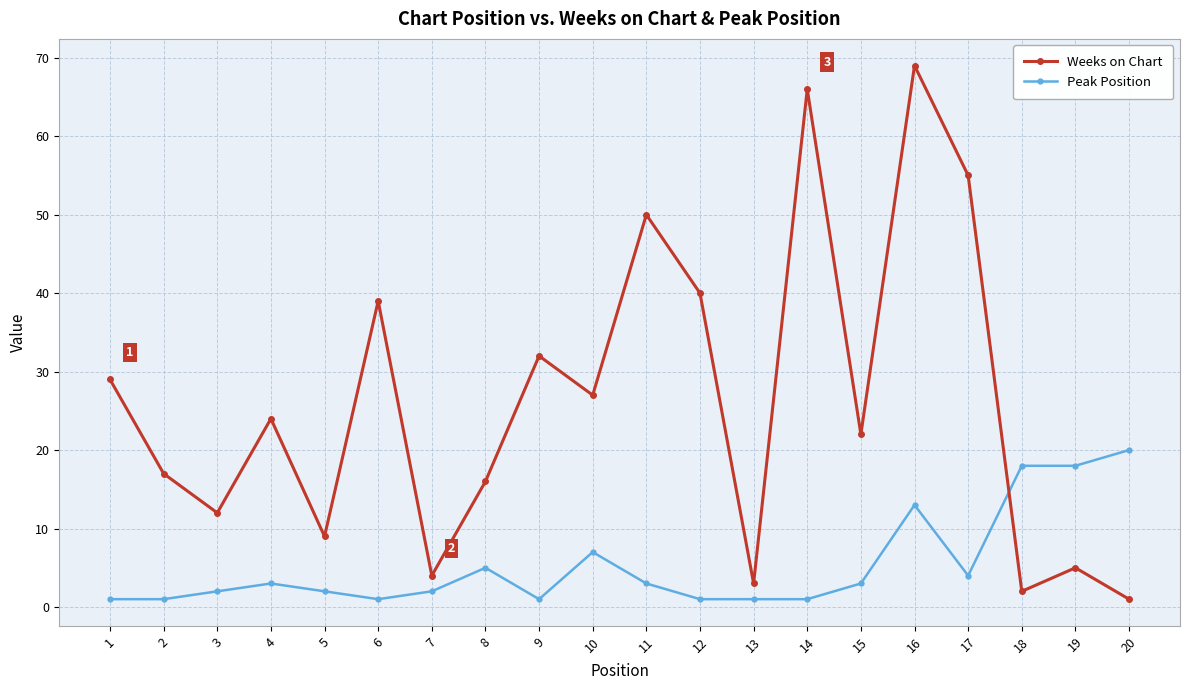

In Weeks on Chart, how many points are higher than both neighbors (excluding endpoints)?

7